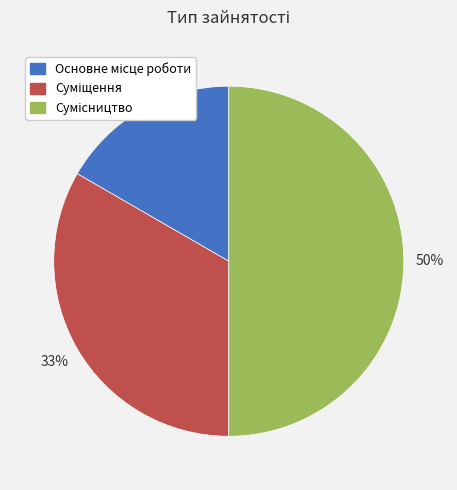

To the nearest percent, what is the difference between the largest and smallest slice percentages?

33%